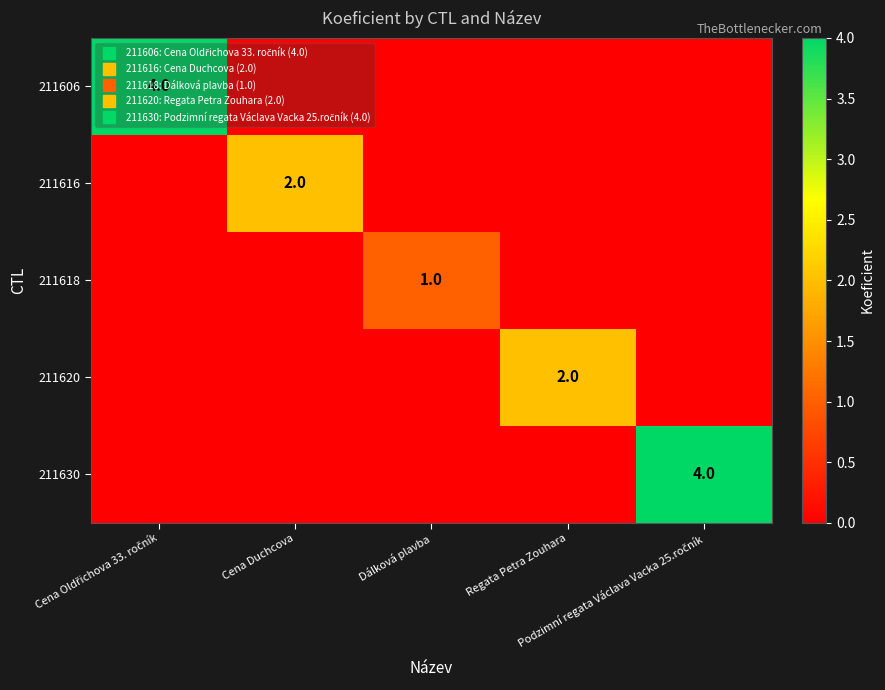

At which label is 211620 closest to 1?

Cena Oldřichova 33. ročník